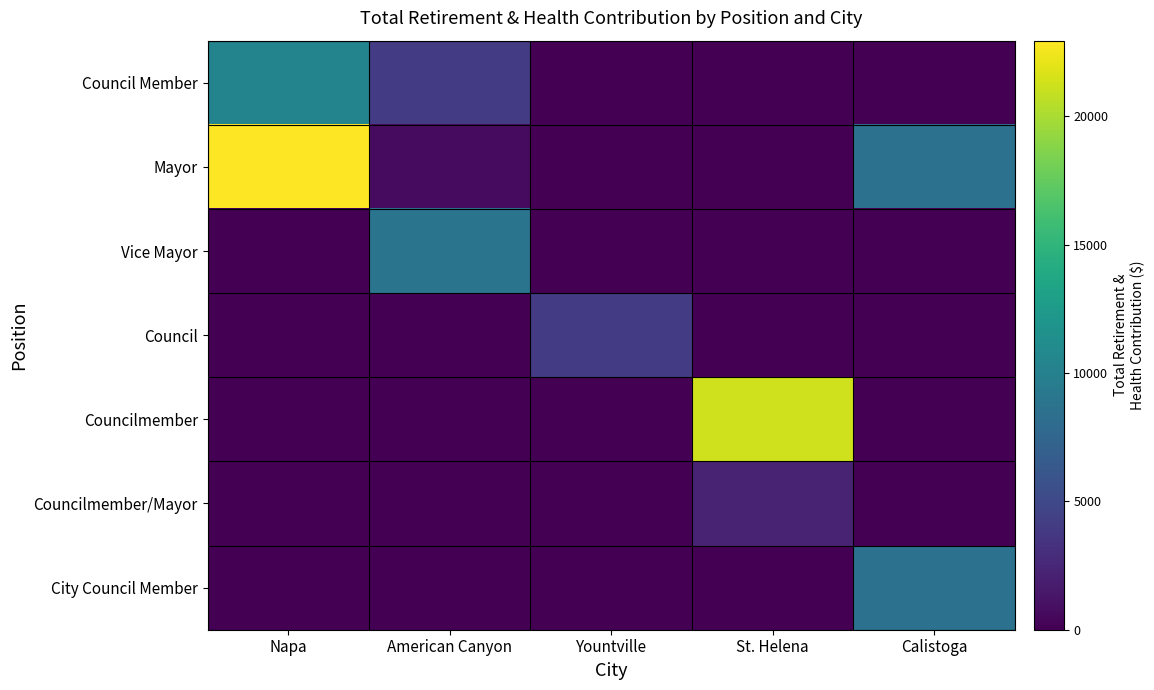

List the series in order of their peak value, lowest first.

Councilmember/Mayor, Council, City Council Member, Vice Mayor, Council Member, Councilmember, Mayor